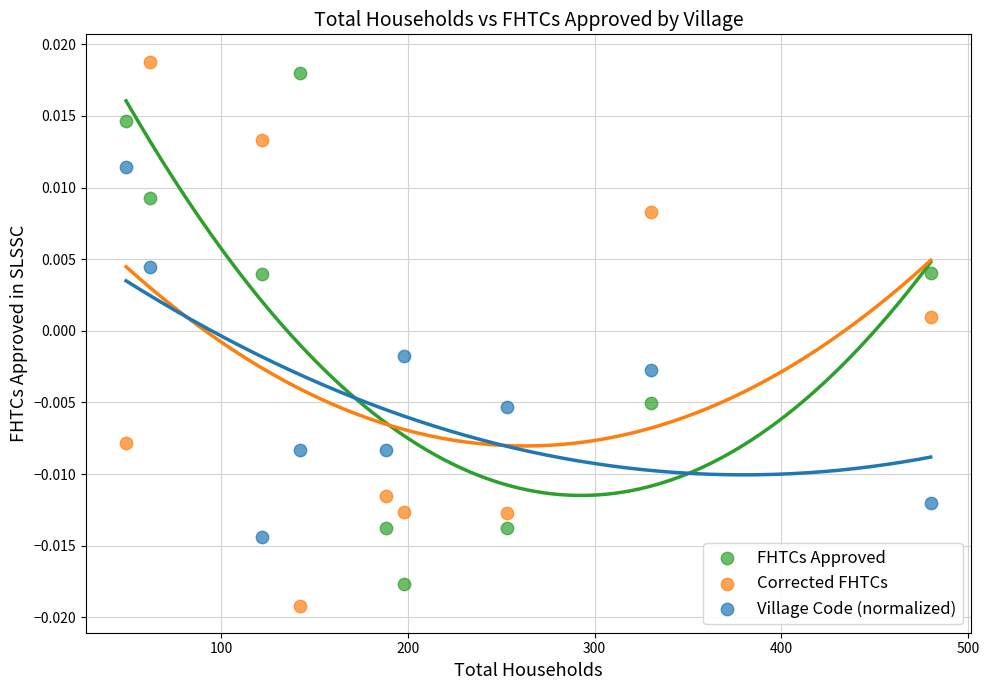

Which series contains the lowest Y value?

Corrected FHTCs